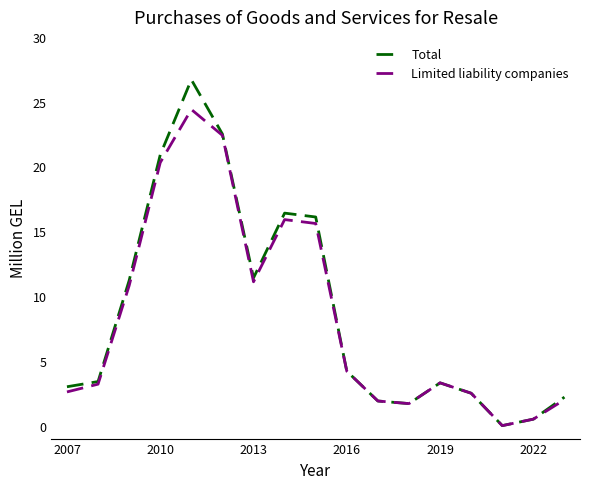

Which series has the widest spread of values?

Total